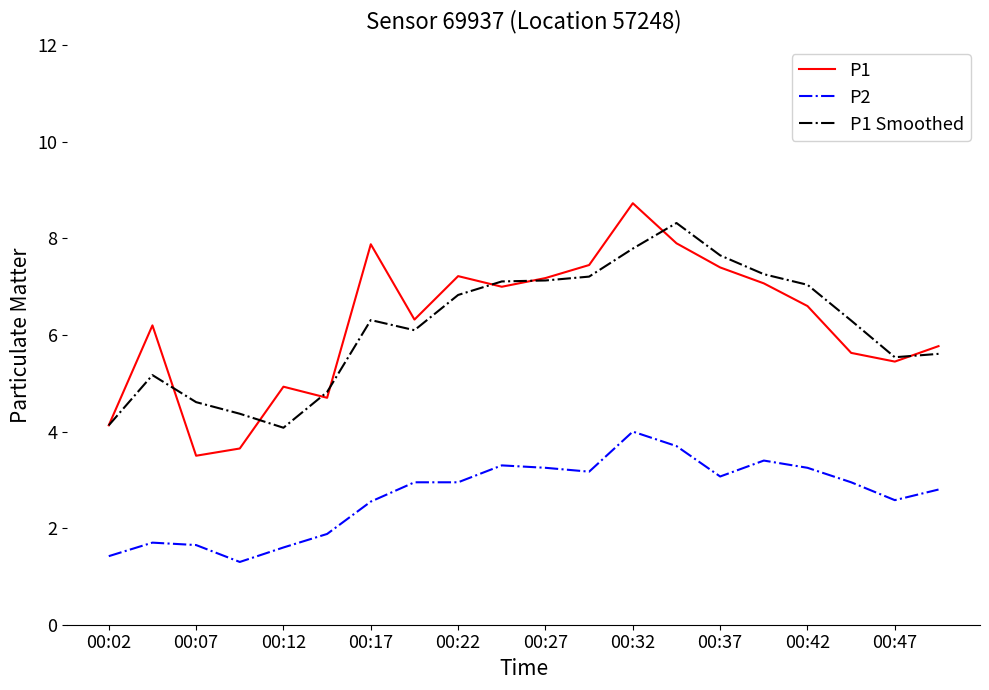

True or false: P1 and P2 intersect in this chart.

False